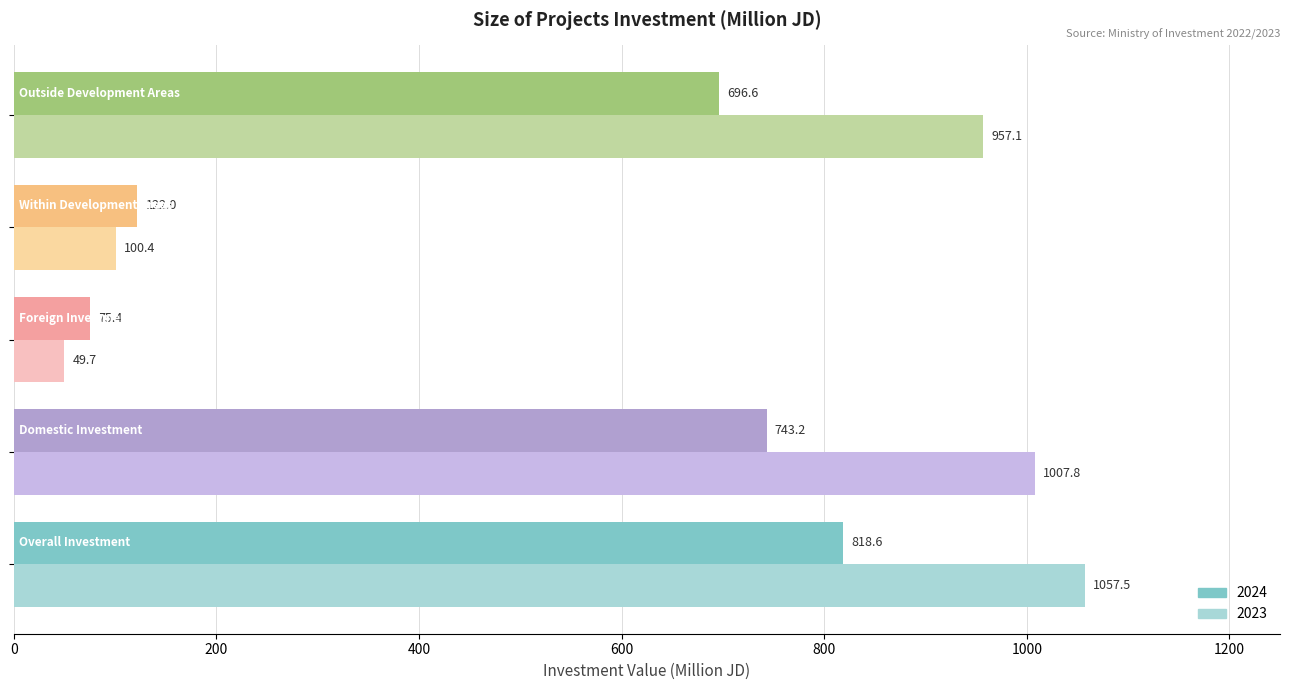

What is the highest value of the 2023 series?

1057.5